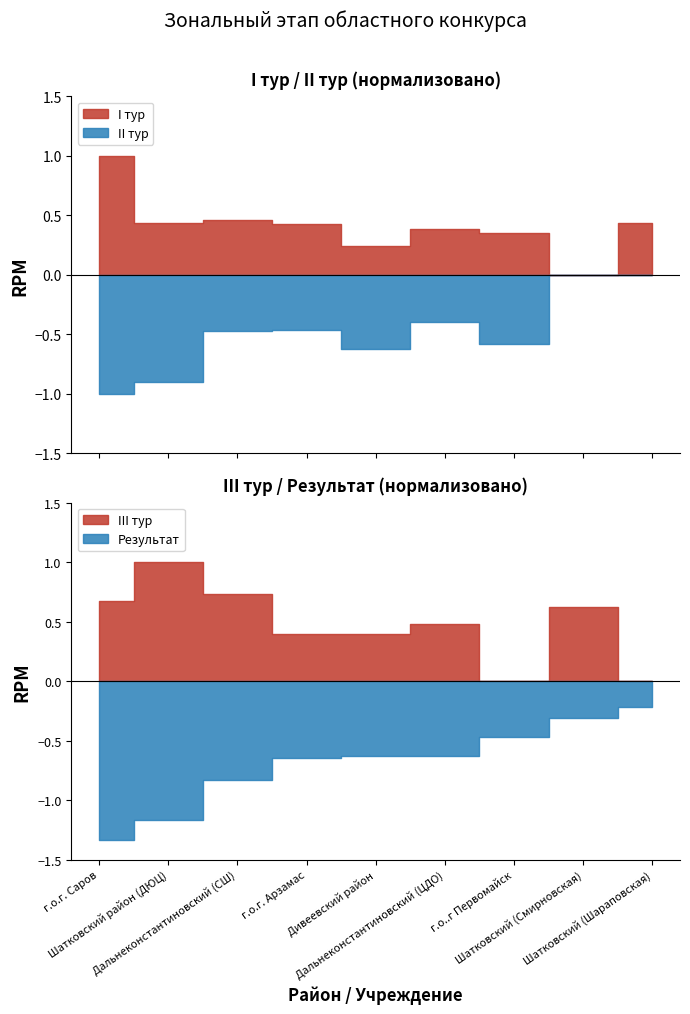

How many interior local peaks does the I тур series have?

2